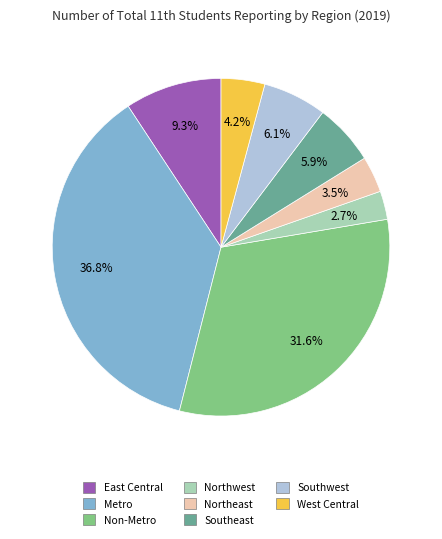

To the nearest percent, what percentage of the pie is Metro?

37%